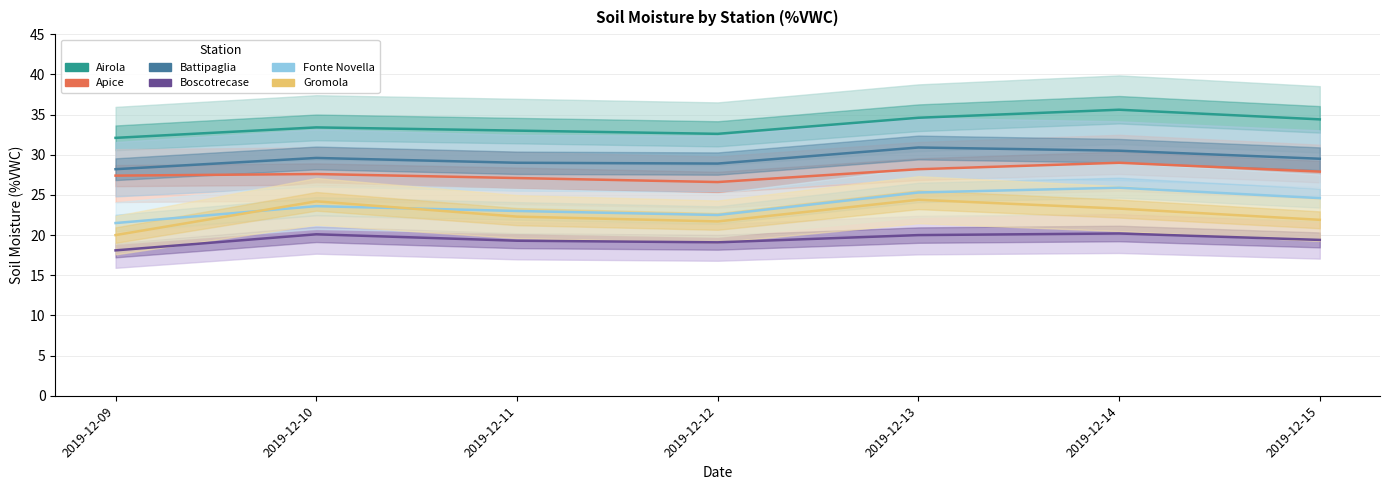

Where does the Fonte Novella series first go above 23?

2019-12-10